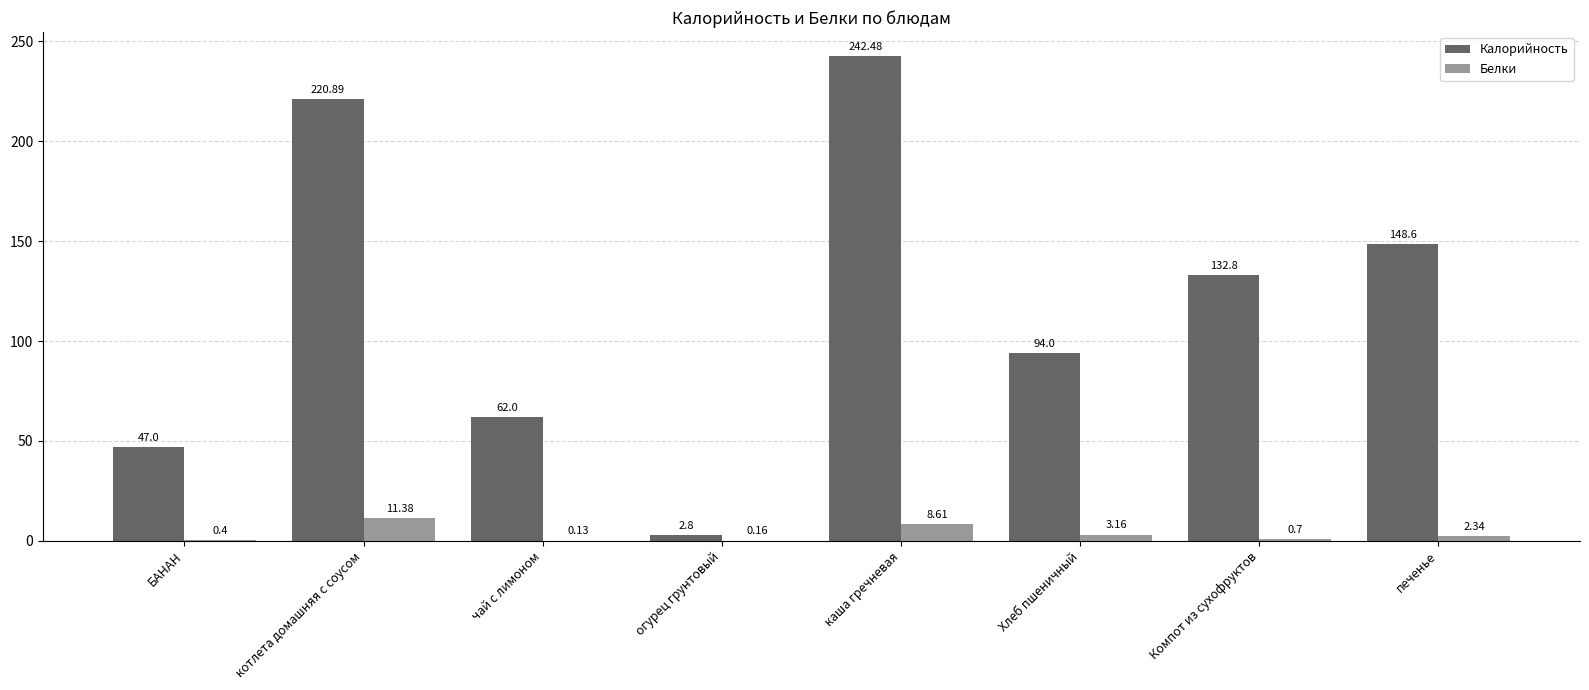

Which category has the highest value across all series?

каша гречневая